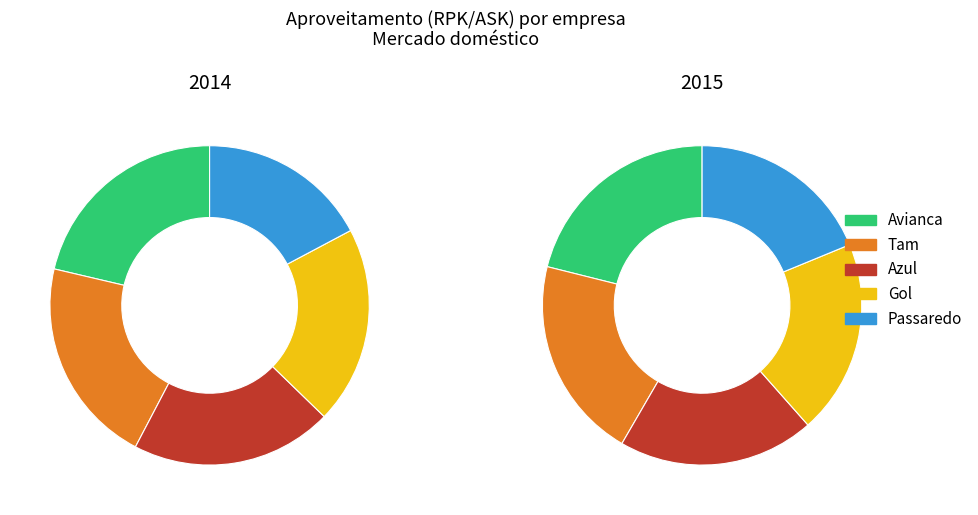

What percentage is the Gol slice, to the nearest percent?

20%